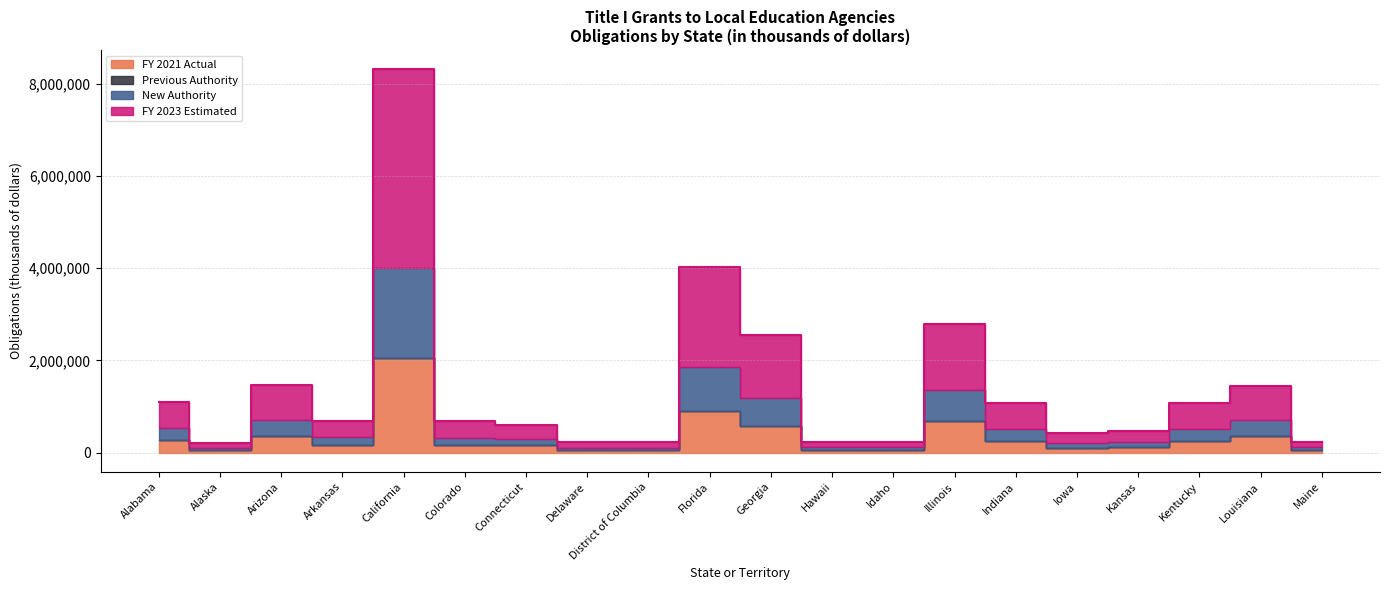

What is the value of the FY 2023 Estimated point at the 7th from the left?

307978